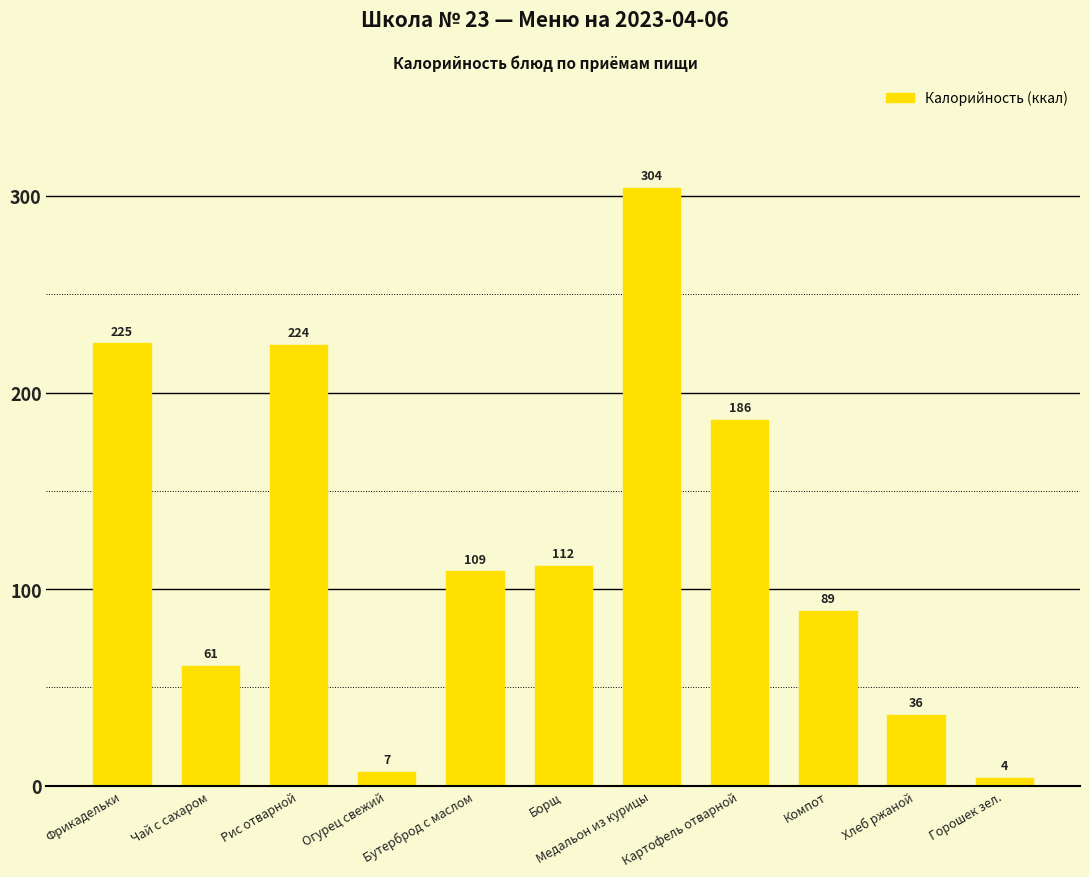

What is the minimum value shown in the chart?

4